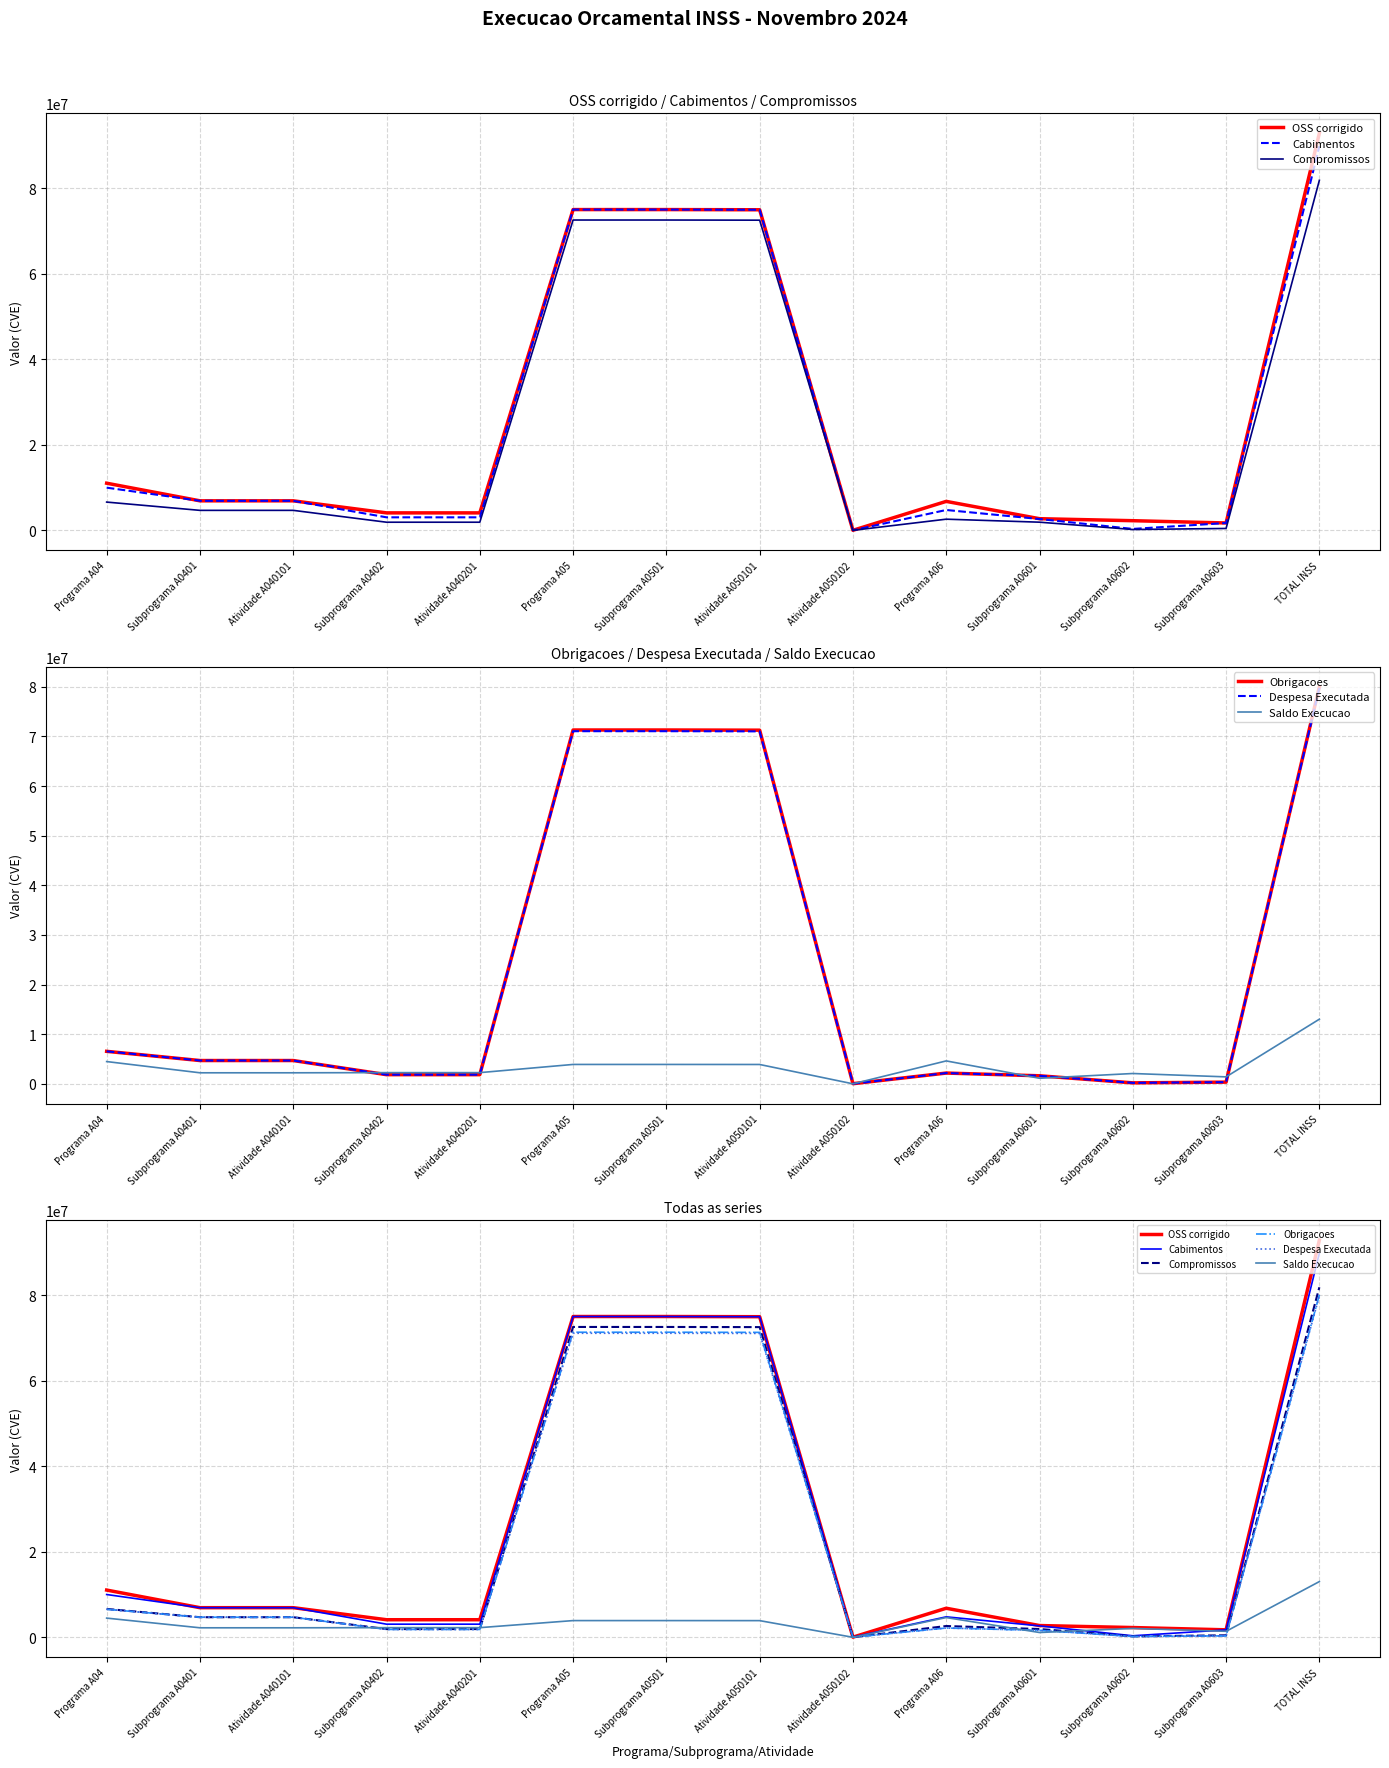

Does the chart have visible grid lines?

Yes